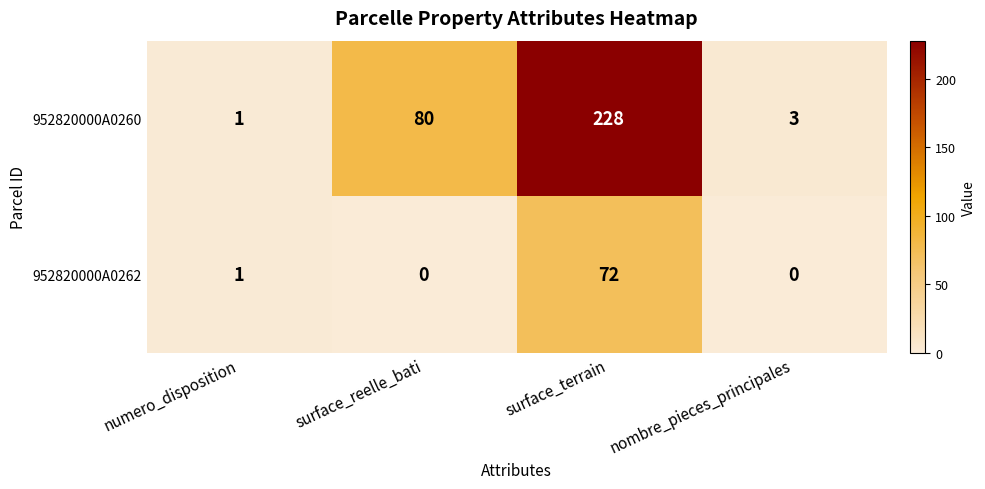

Is it true that 952820000A0262 equals 0 at nombre_pieces_principales?

True